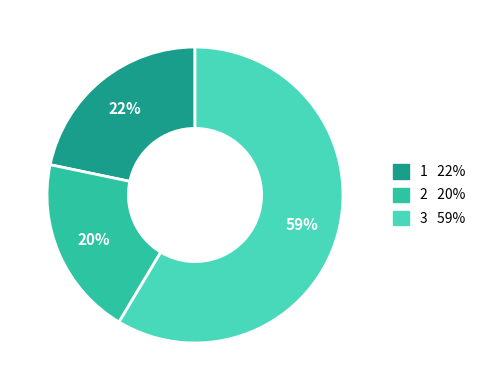

To the nearest percent, what is the average slice percentage?

33%